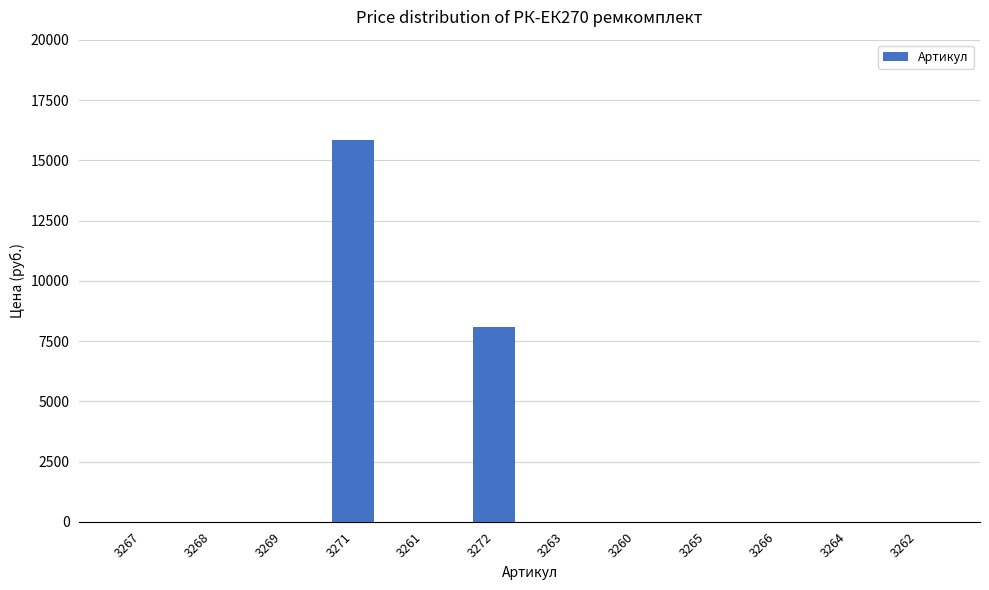

Which label corresponds to the largest value in the chart?

3271